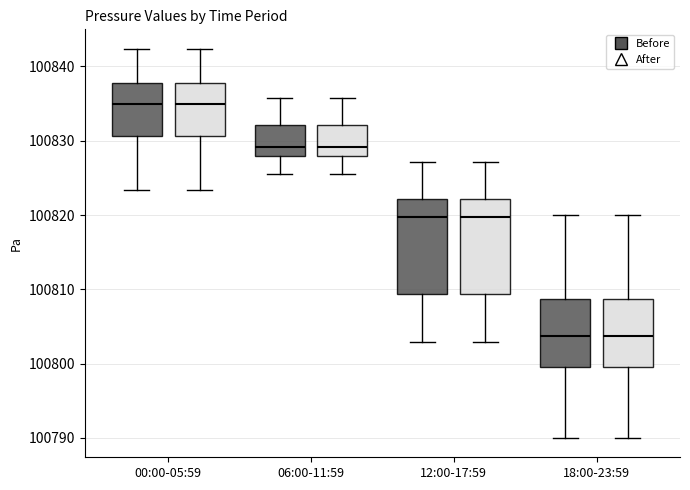

Reading left to right, transcribe this box plot: for each box, give where its median line is, the range the box spans, and where its two whiskers end, as read against the y-axis. The values are not printed on the chart, so give them approximately, as read against the axis.

00:00-05:59 (Before): median 100835, box 100831 to 100838, whiskers 100823 to 100842
00:00-05:59 (After): median 100835, box 100831 to 100838, whiskers 100823 to 100842
06:00-11:59 (Before): median 100829, box 100828 to 100832, whiskers 100826 to 100836
06:00-11:59 (After): median 100829, box 100828 to 100832, whiskers 100826 to 100836
12:00-17:59 (Before): median 100820, box 100809 to 100822, whiskers 100803 to 100827
12:00-17:59 (After): median 100820, box 100809 to 100822, whiskers 100803 to 100827
18:00-23:59 (Before): median 100804, box 100800 to 100809, whiskers 100790 to 100820
18:00-23:59 (After): median 100804, box 100800 to 100809, whiskers 100790 to 100820